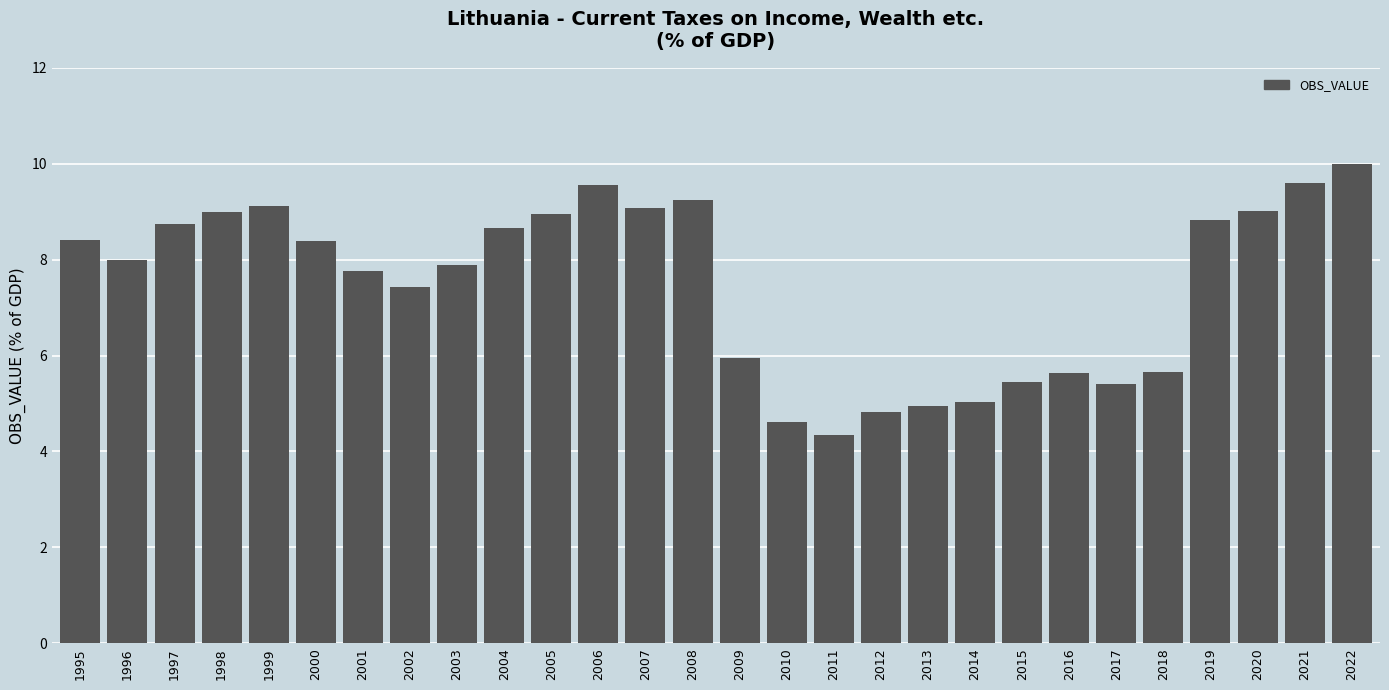

What is the ratio of the value at 2001 to the value at 2010?

1.7